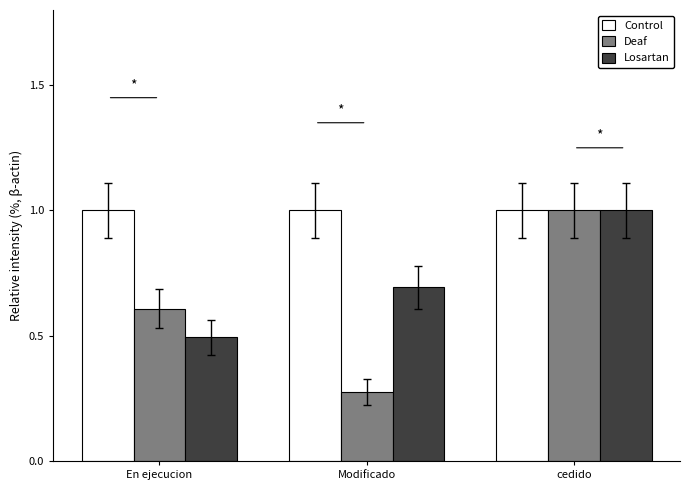

What is the highest value of the Losartan series?

1.0